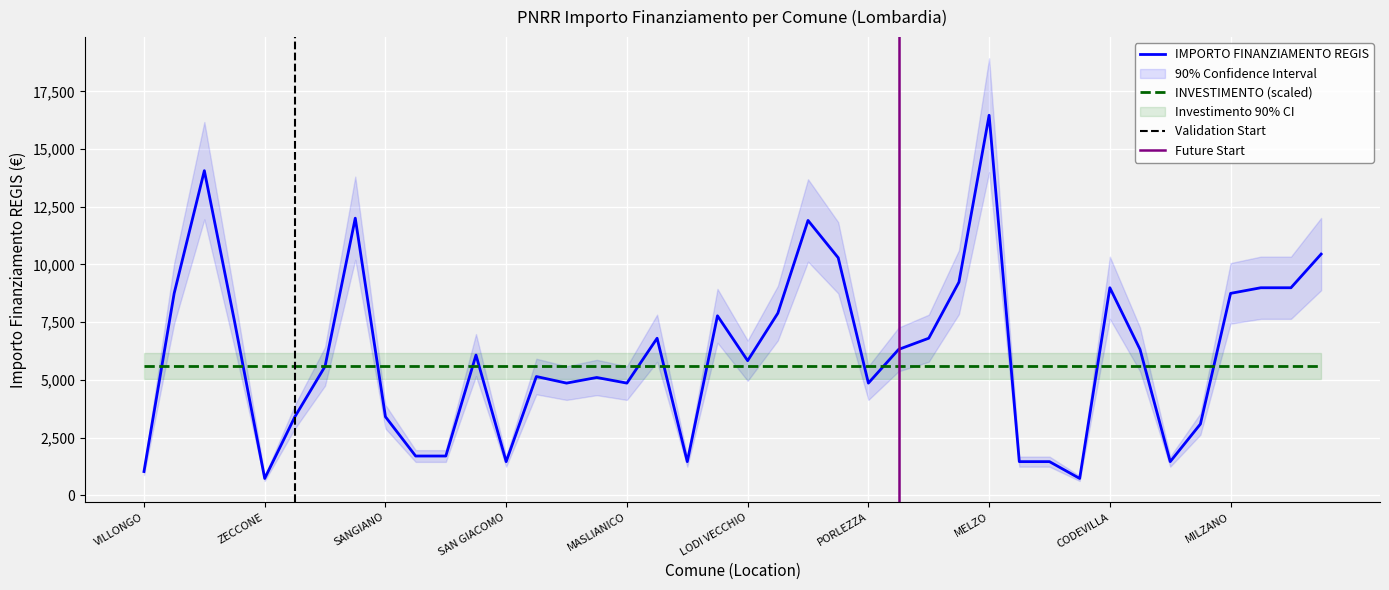

Reading left to right, list all the values displayed in this chart.

1029	8748	14063	7533	729	3402	5589	12005	3402	1701	1701	6075	1458	5145	4860	5103	4860	6804	1458	7776	5831	7889	11907	10290	4860	6318	6804	9234	16464	1458	1458	729	8991	6318	1458	3087	8748	8991	8991	10449